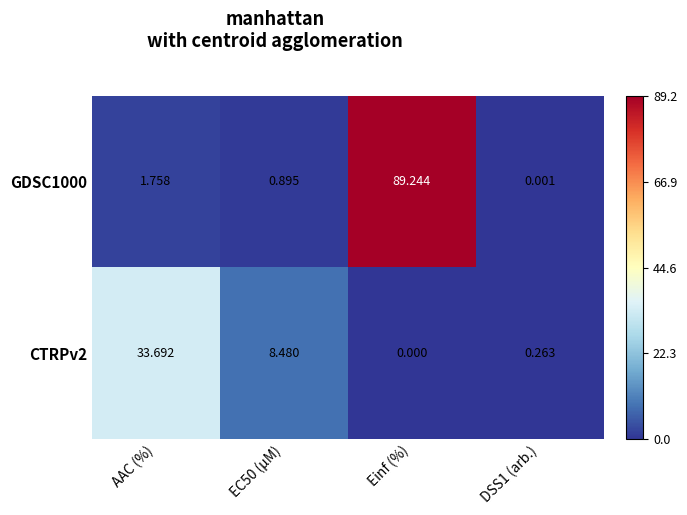

Which series has the widest spread of values?

GDSC1000